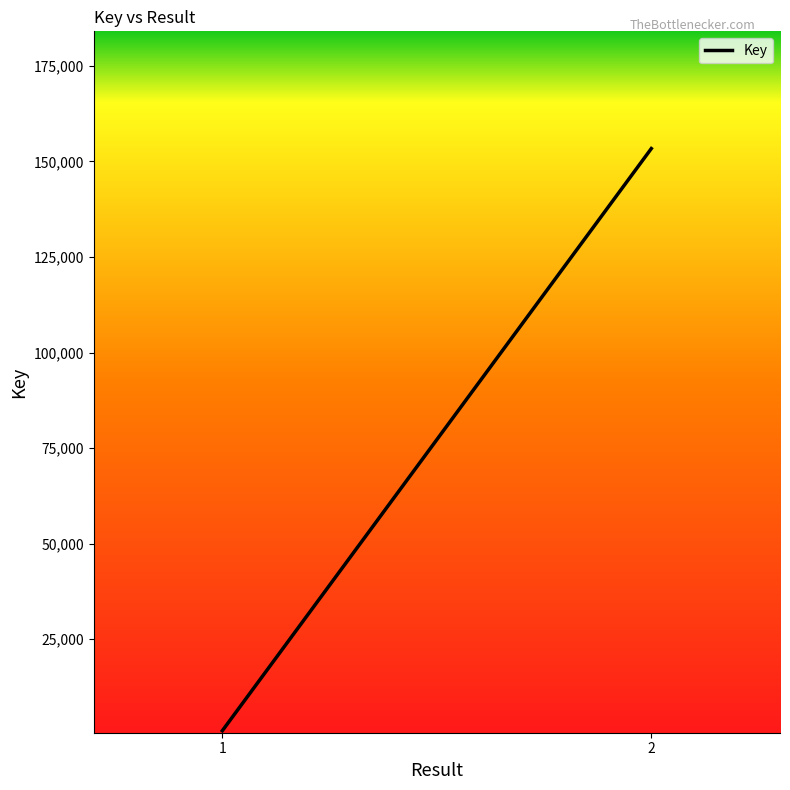

Reading left to right, extract all data points from this chart.

1056	153364